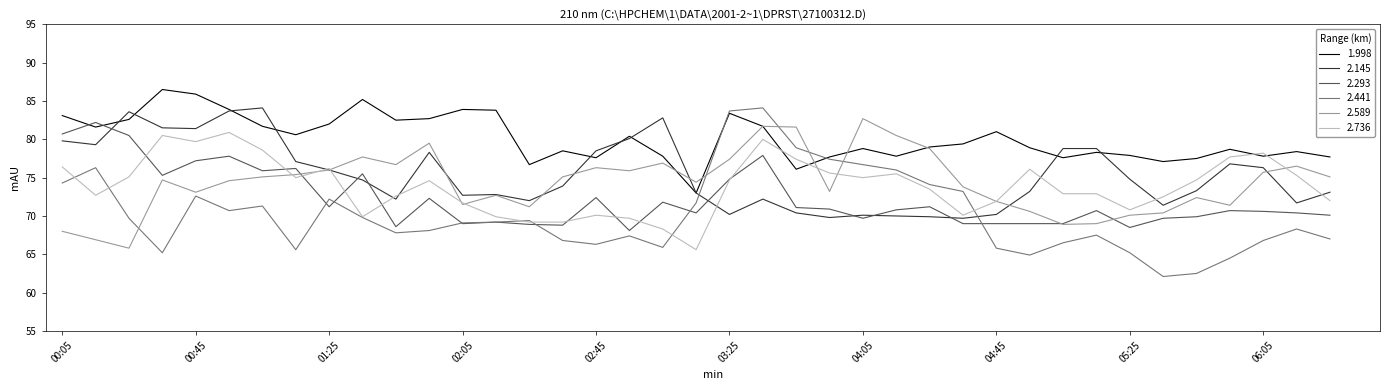

How many interior local peaks does the 1.998 series have?

11